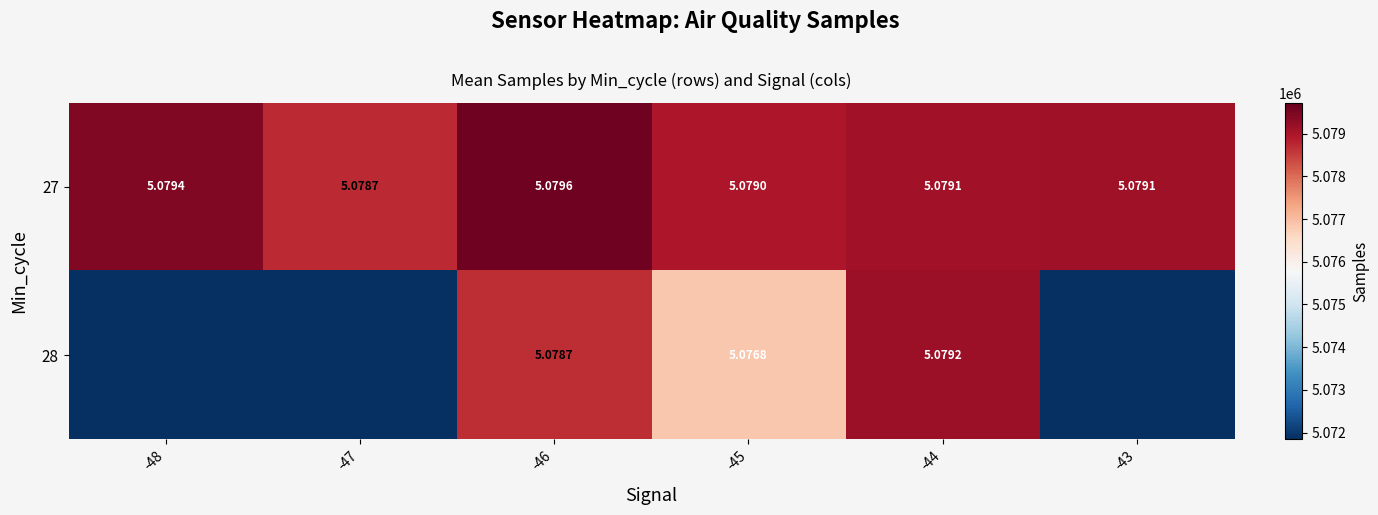

Where does the 28 series first go above 5076842?

-46